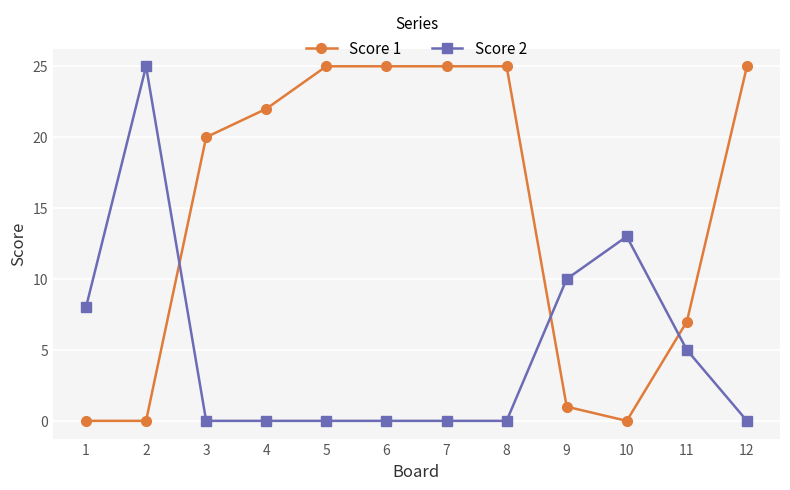

Is the value of Score 2 at 8 greater than the value of Score 1 at 9?

No